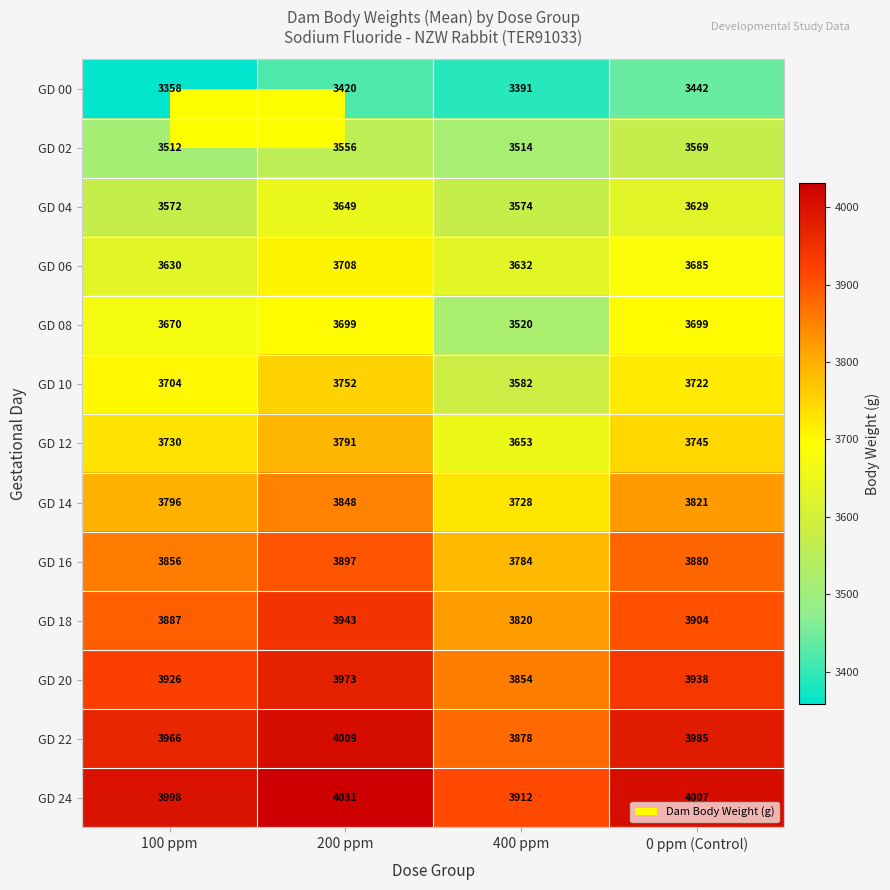

Count the GD 16 values in the range 3856 to 3897.

3